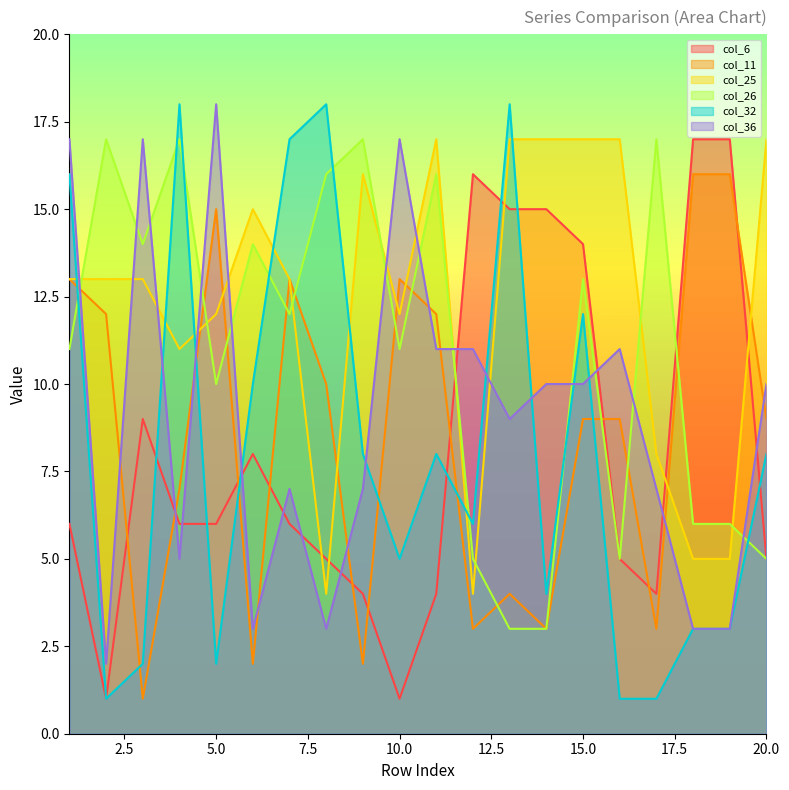

Which label corresponds to the largest value in the chart?

4